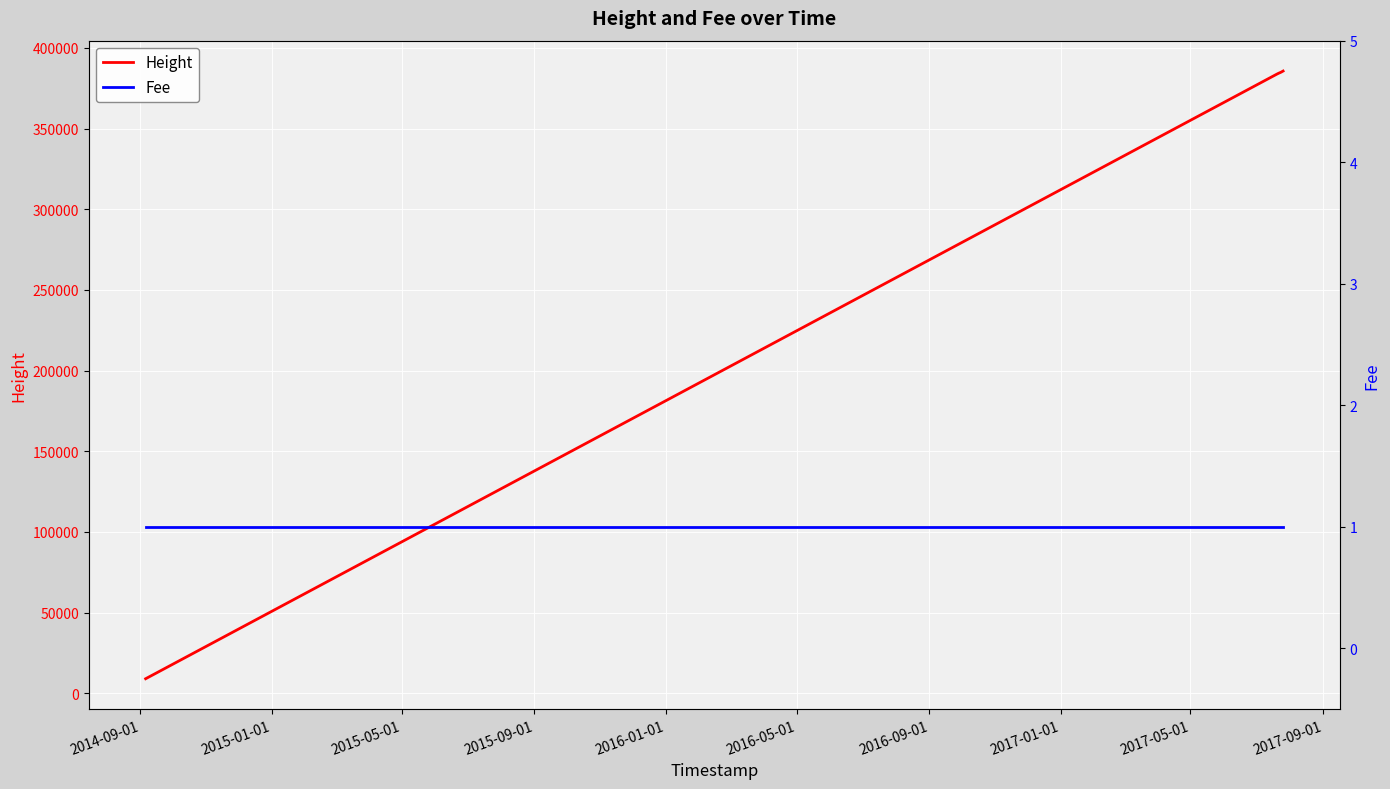

Reading left to right, transcribe all the data shown in this chart.

Height: 9048	383623	384254	384647	385038	385330	385599
Fee: 1	1	1	1	1	1	1